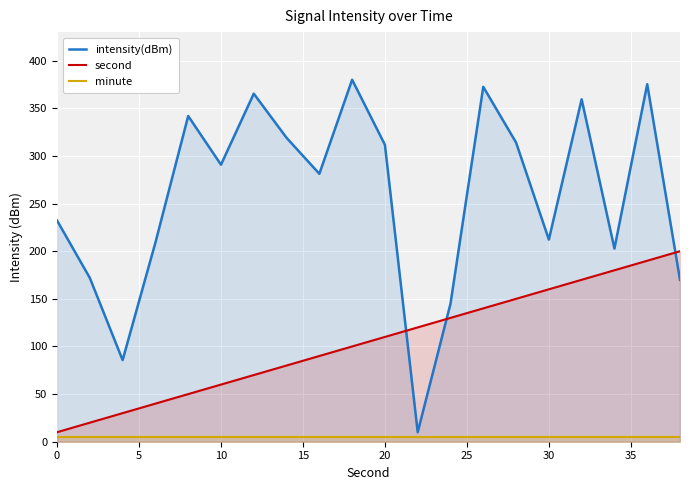

Reading left to right, what are all the values shown in this chart?

intensity(dBm): 232.2	171.9	85.7	209.0	341.9	290.8	365.4	319.0	281.3	380.0	311.7	10.0	144.9	372.5	314.1	212.2	359.5	202.8	375.3	169.9
second: 10.0	20.0	30.0	40.0	50.0	60.0	70.0	80.0	90.0	100.0	110.0	120.0	130.0	140.0	150.0	160.0	170.0	180.0	190.0	200.0
minute: 5.0	5.0	5.0	5.0	5.0	5.0	5.0	5.0	5.0	5.0	5.0	5.0	5.0	5.0	5.0	5.0	5.0	5.0	5.0	5.0